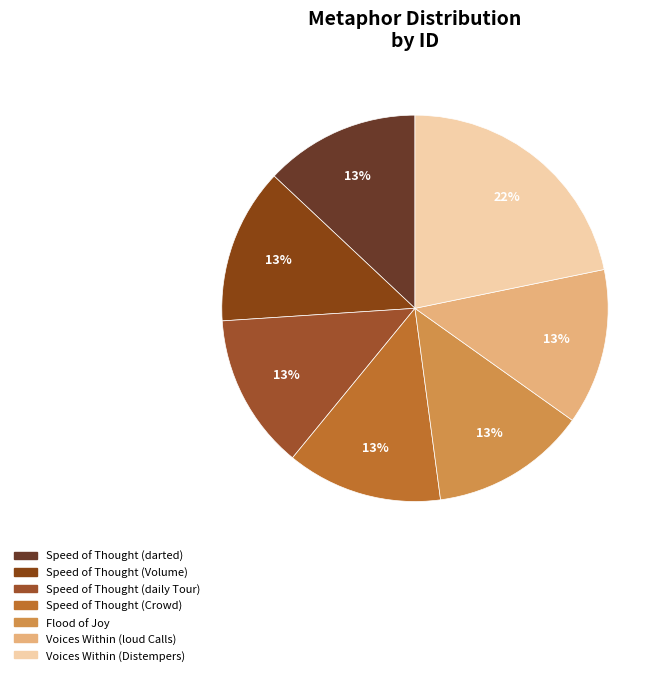

How many slices are in this pie chart?

7